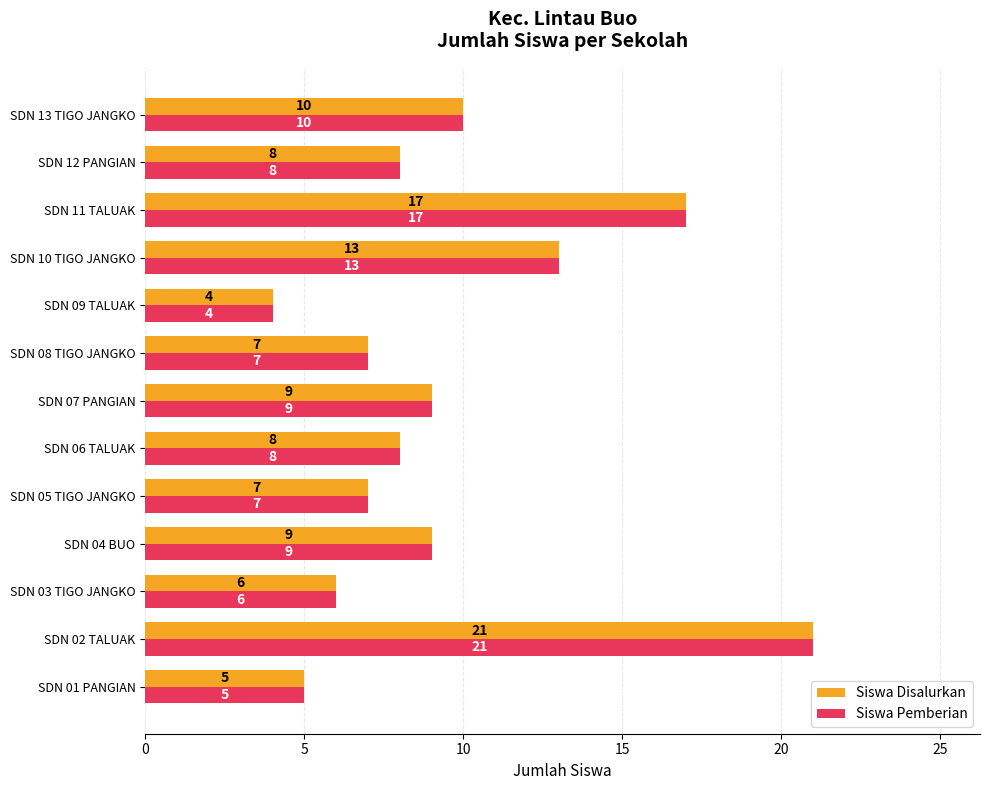

What is the total value across all series at SDN 08 TIGO JANGKO?

14